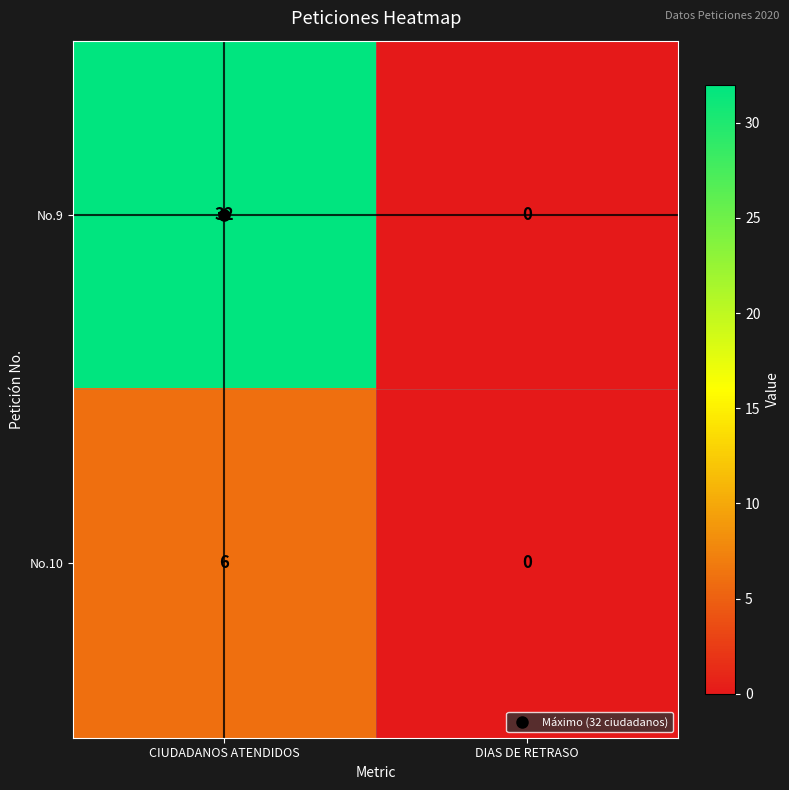

What is the sum of all No.9 values?

32